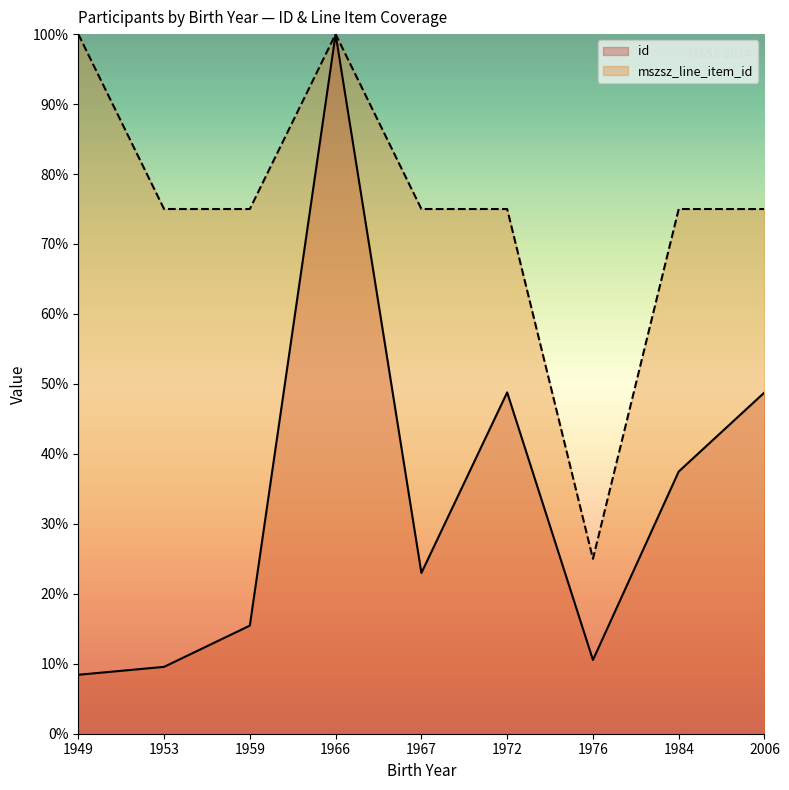

Between 1953 and 1959, which series saw the biggest shift?

id